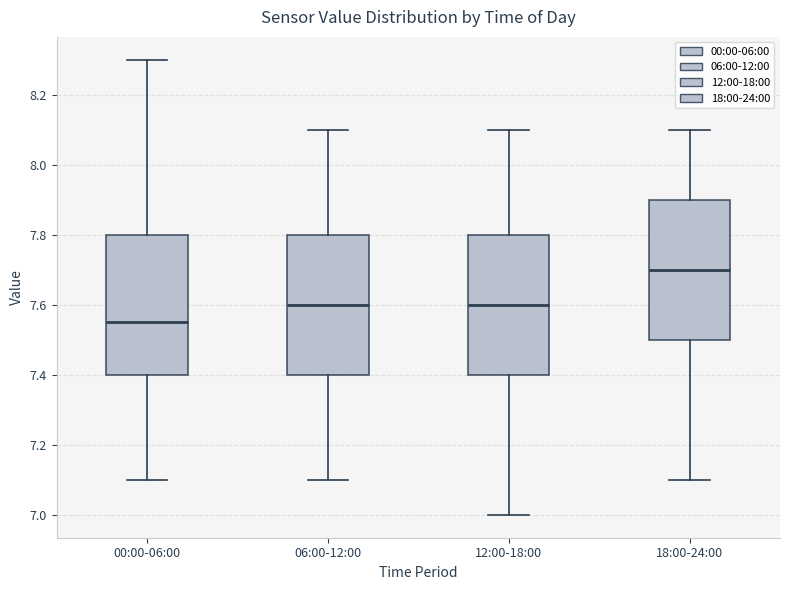

Which box has the lowest median line?

00:00-06:00